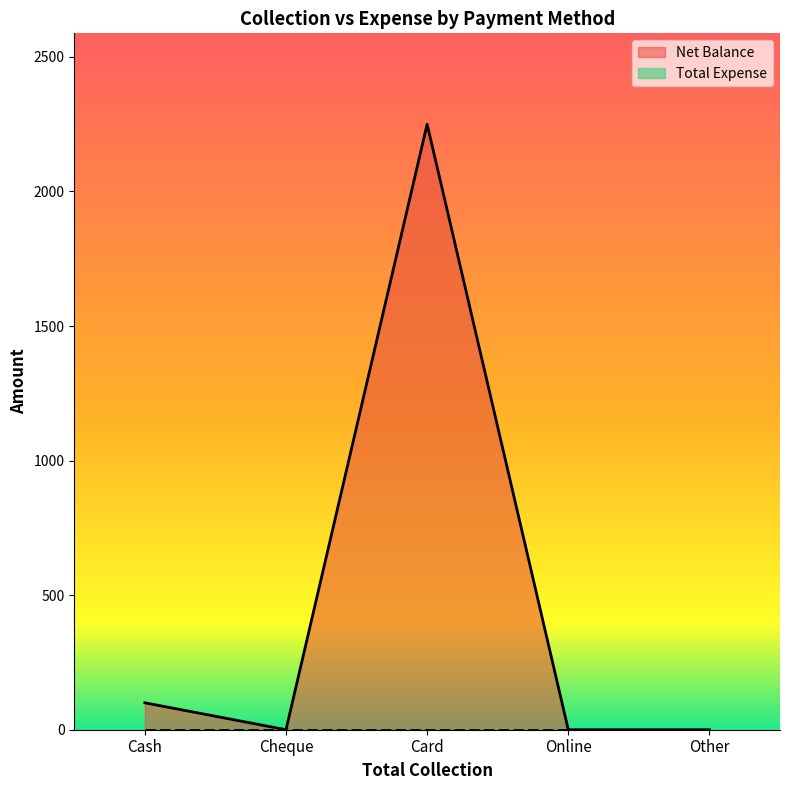

Which has a higher value, Cheque or Other?

Cheque